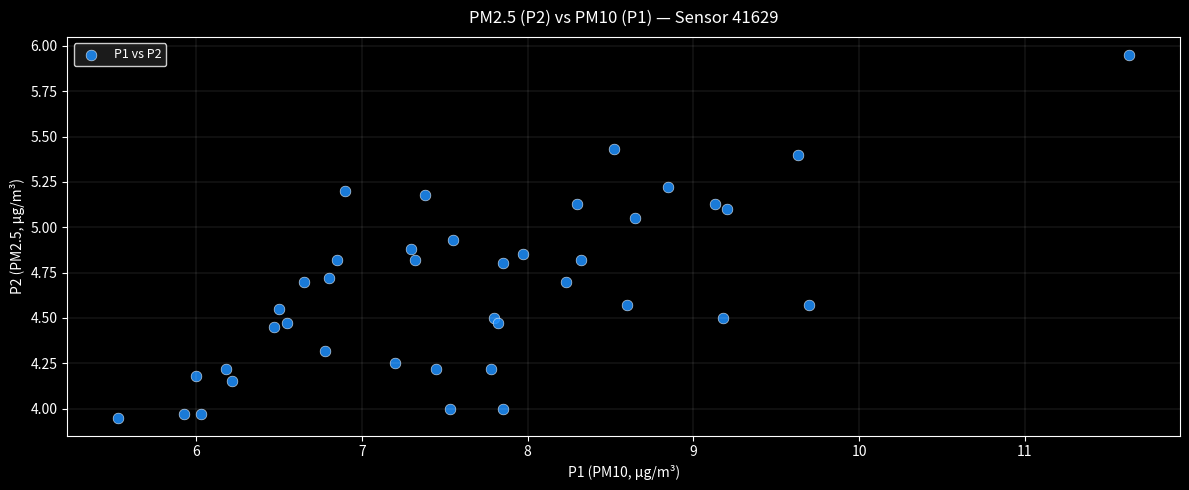

What is the range of X values (max minus min)?

6.1